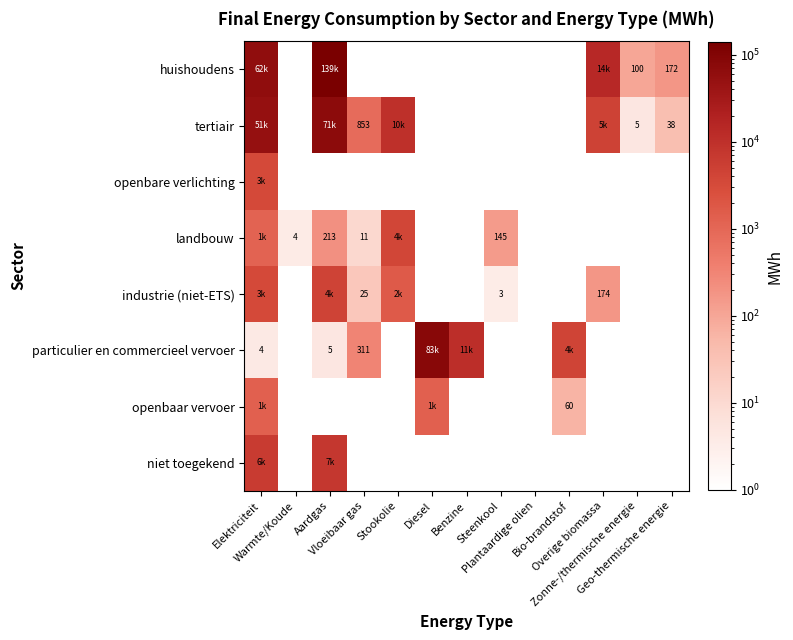

What is the greatest value displayed?

139131.7